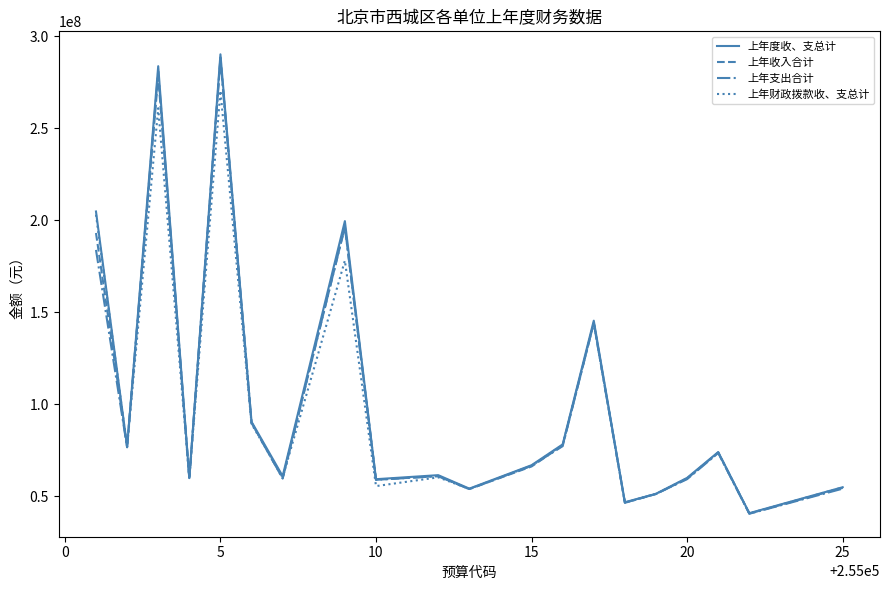

What is the highest value of the 上年支出合计 series?

287299250.9